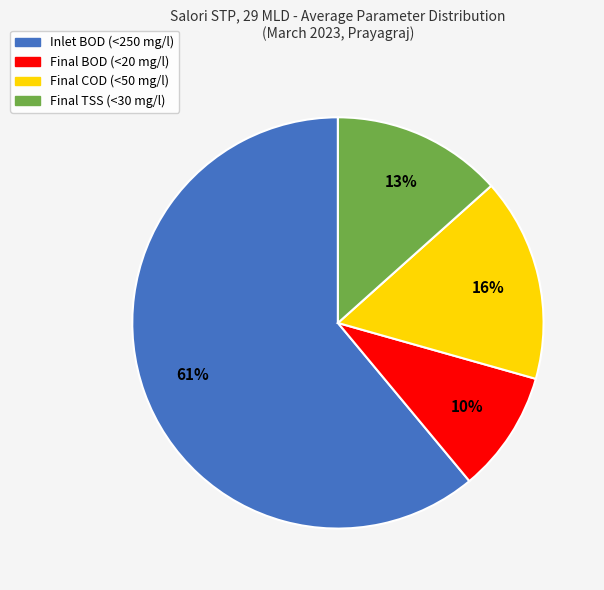

Rank the categories by value from highest to lowest.

Inlet BOD (<250 mg/l), Final COD (<50 mg/l), Final TSS (<30 mg/l), Final BOD (<20 mg/l)